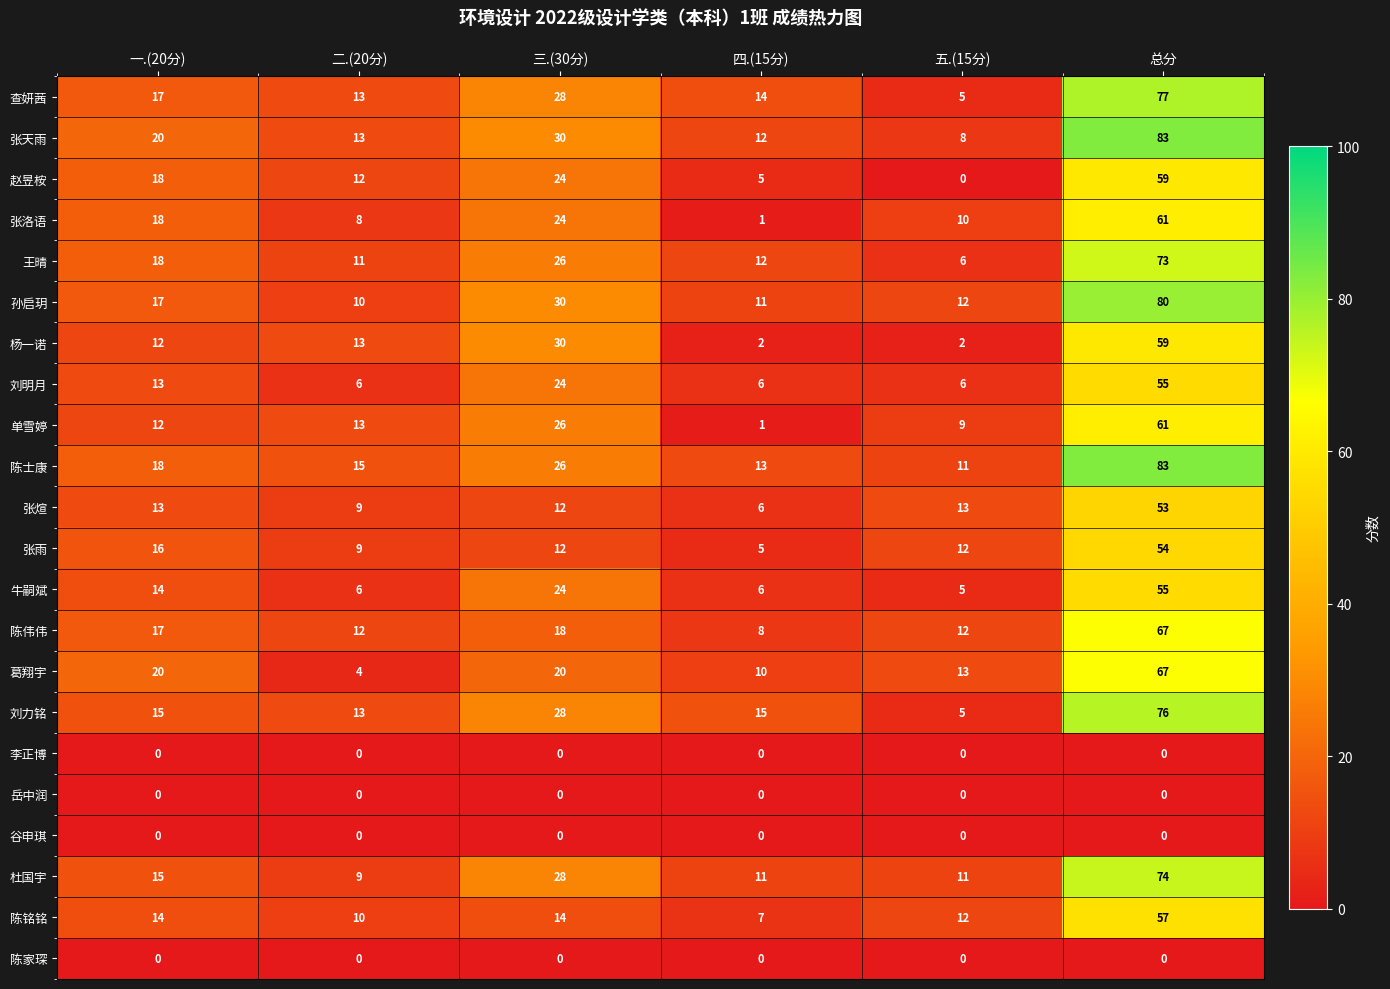

What is the average value of the 刘力铭 series?

25